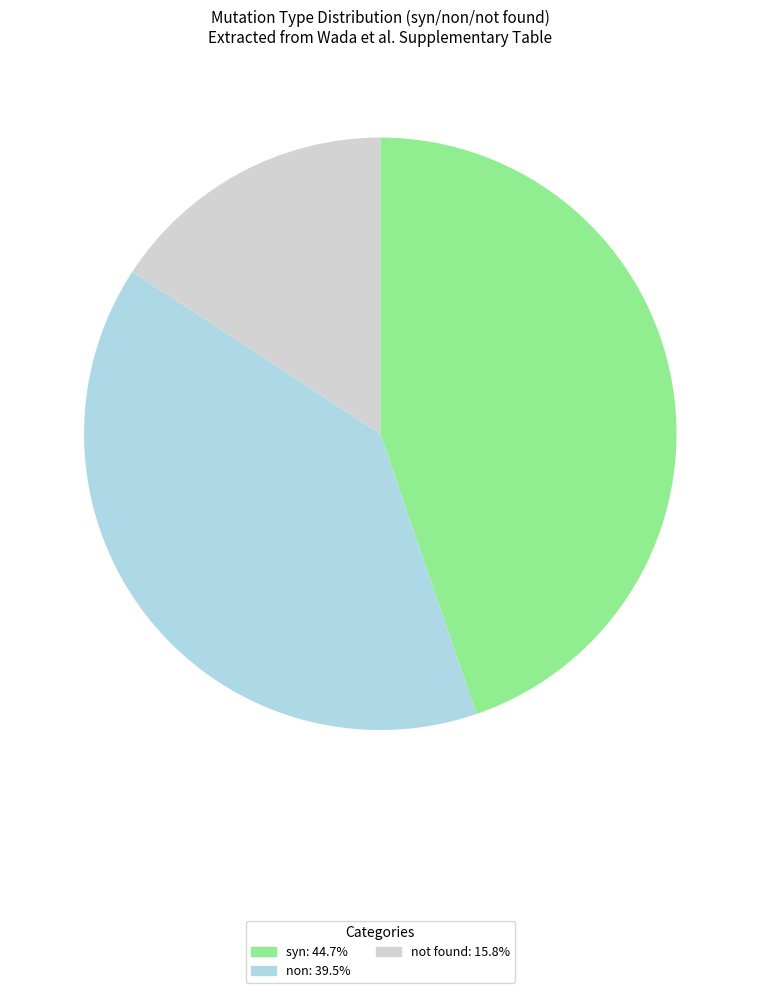

Count the number of slices in the pie.

3